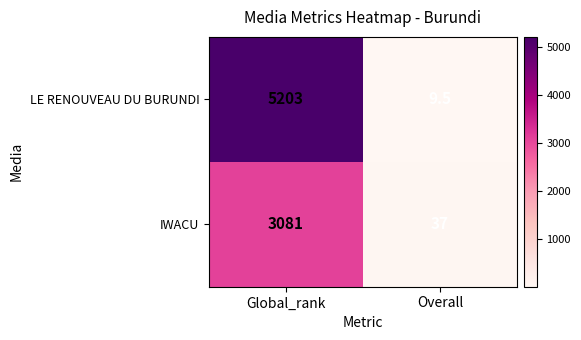

At which category does the chart reach its peak across all series?

Global_rank